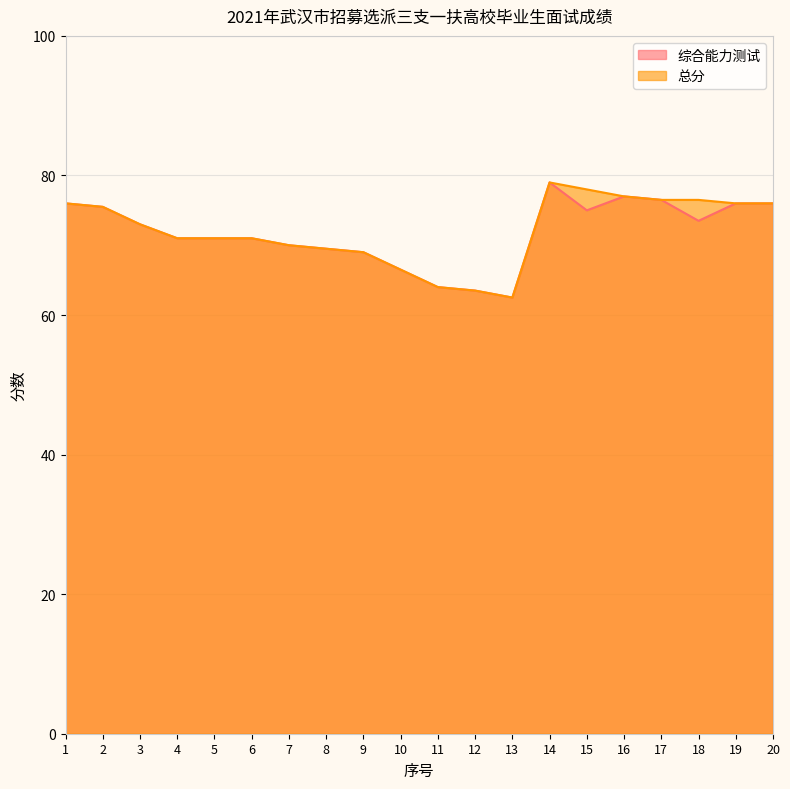

What is the difference between the maximum and minimum values in the 总分 series?

16.5